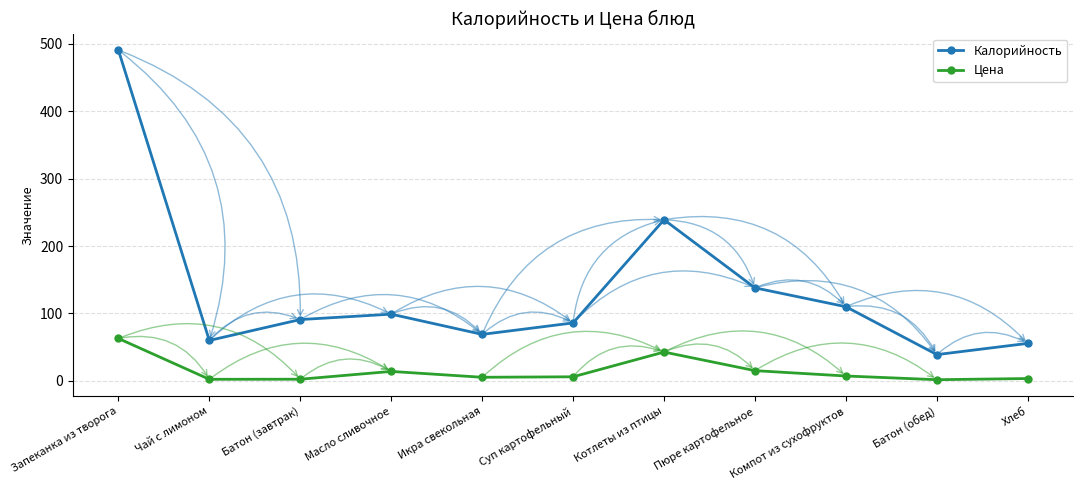

True or false: Калорийность has a value of 420.5 at Котлеты из птицы.

False